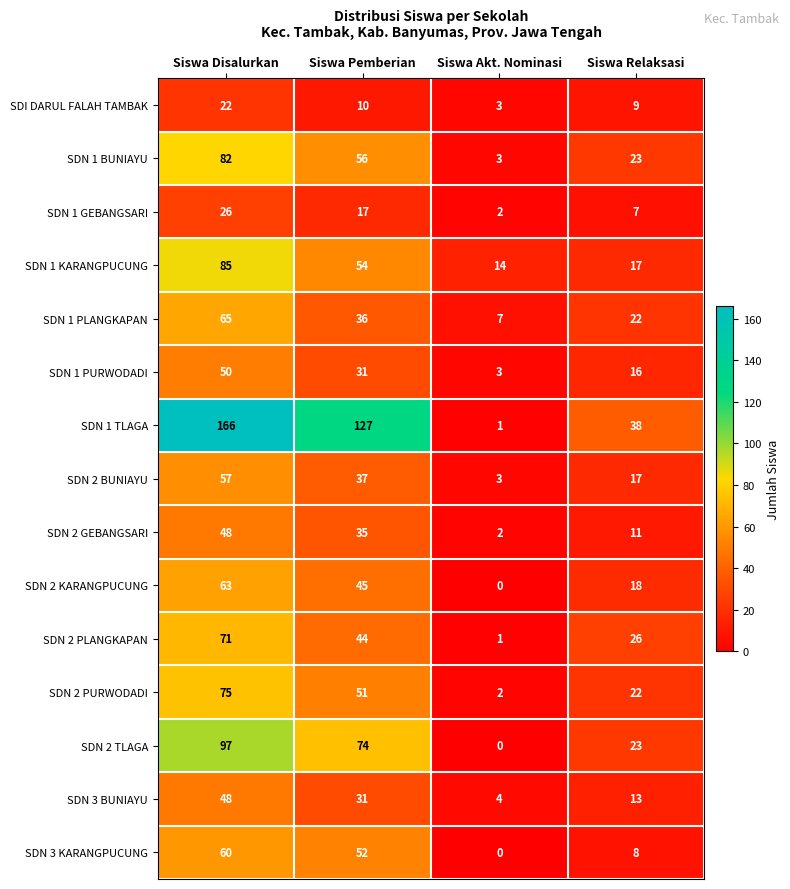

Which series changed the most between Siswa Pemberian and Siswa Akt. Nominasi?

SDN 1 TLAGA